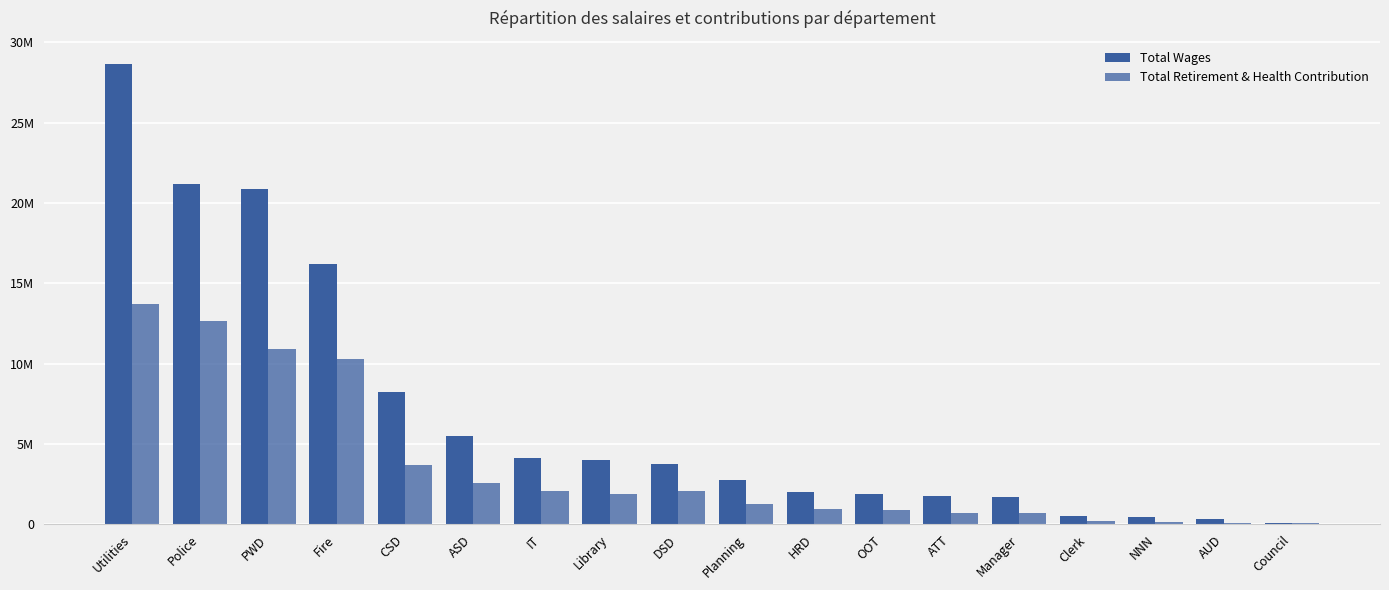

What is the difference between the second highest and second lowest values in the Total Wages series?

20869921